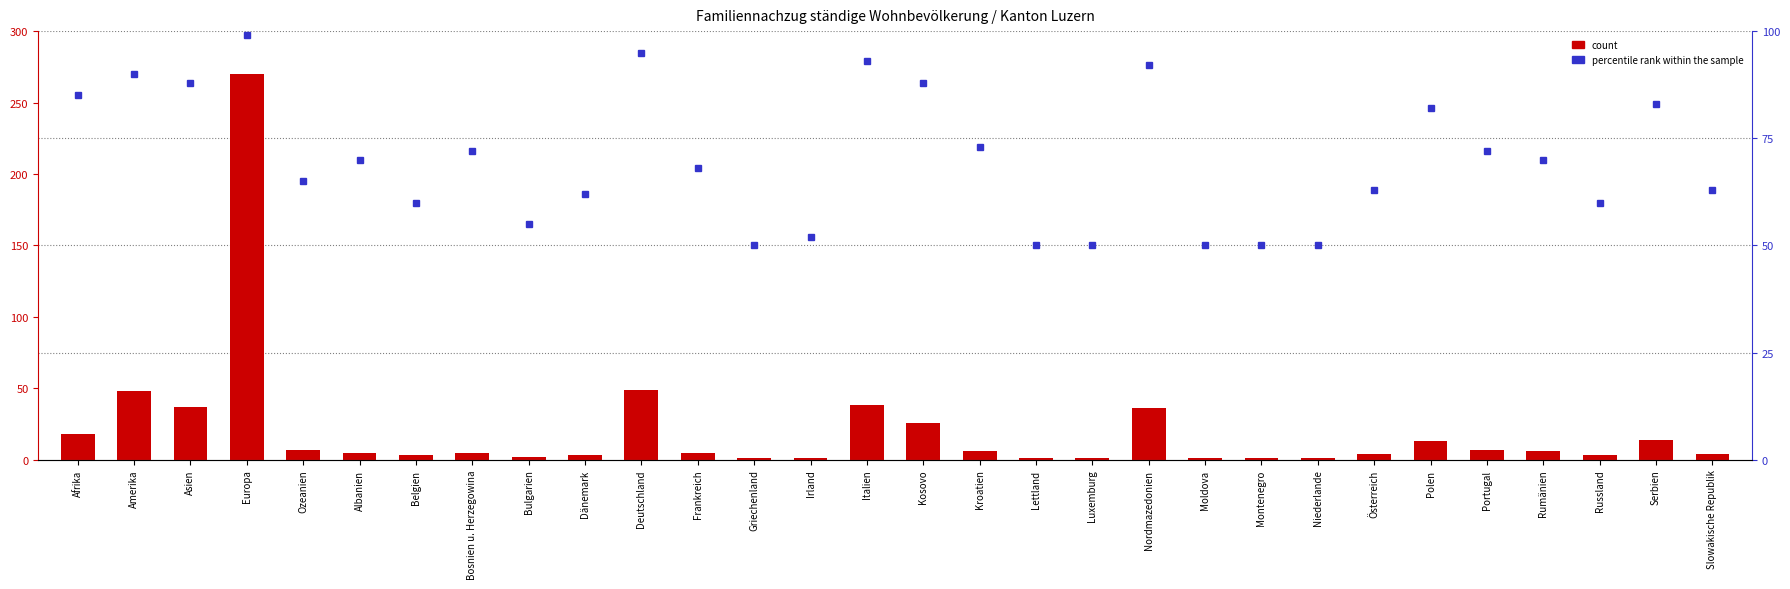

Reading left to right, list all the values displayed in this chart.

count: Afrika=18	Amerika=48	Asien=37	Europa=270	Ozeanien=7	Albanien=5	Belgien=3	Bosnien u. Herzegowina=5	Bulgarien=2	Dänemark=3	Deutschland=49	Frankreich=5	Griechenland=1	Irland=1	Italien=38	Kosovo=26	Kroatien=6	Lettland=1	Luxemburg=1	Nordmazedonien=36	Moldova=1	Montenegro=1	Niederlande=1	Österreich=4	Polen=13	Portugal=7	Rumänien=6	Russland=3	Serbien=14	Slowakische Republik=4
percentile rank within the sample: Afrika=85	Amerika=90	Asien=88	Europa=99	Ozeanien=65	Albanien=70	Belgien=60	Bosnien u. Herzegowina=72	Bulgarien=55	Dänemark=62	Deutschland=95	Frankreich=68	Griechenland=50	Irland=52	Italien=93	Kosovo=88	Kroatien=73	Lettland=50	Luxemburg=50	Nordmazedonien=92	Moldova=50	Montenegro=50	Niederlande=50	Österreich=63	Polen=82	Portugal=72	Rumänien=70	Russland=60	Serbien=83	Slowakische Republik=63